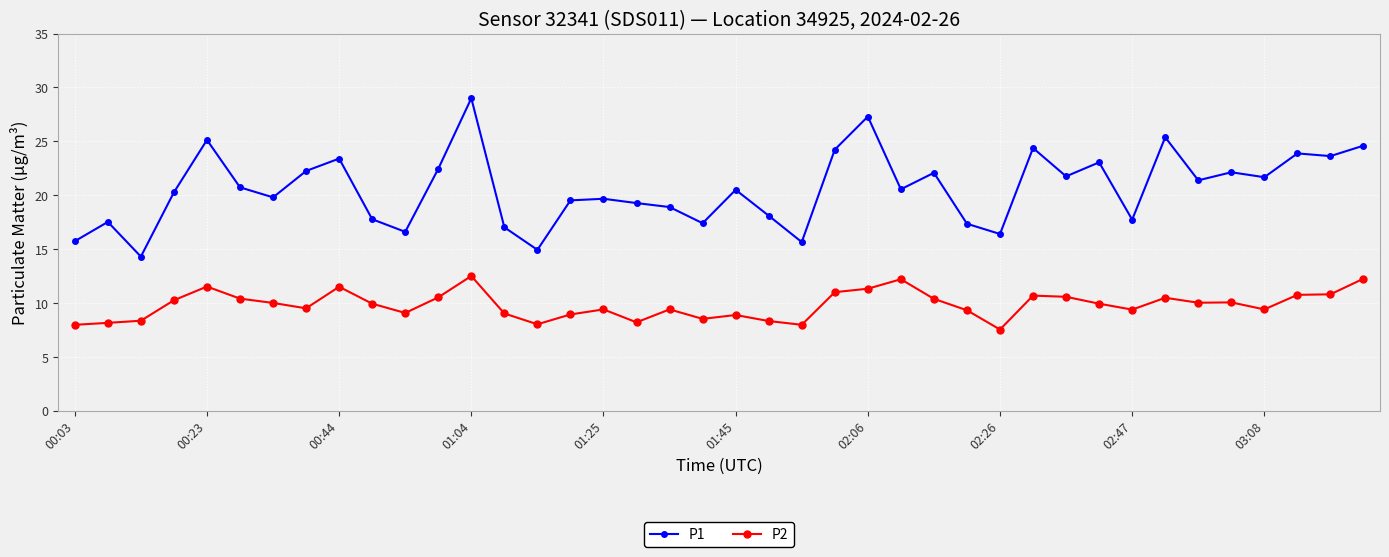

How many lines are shown in the chart?

2